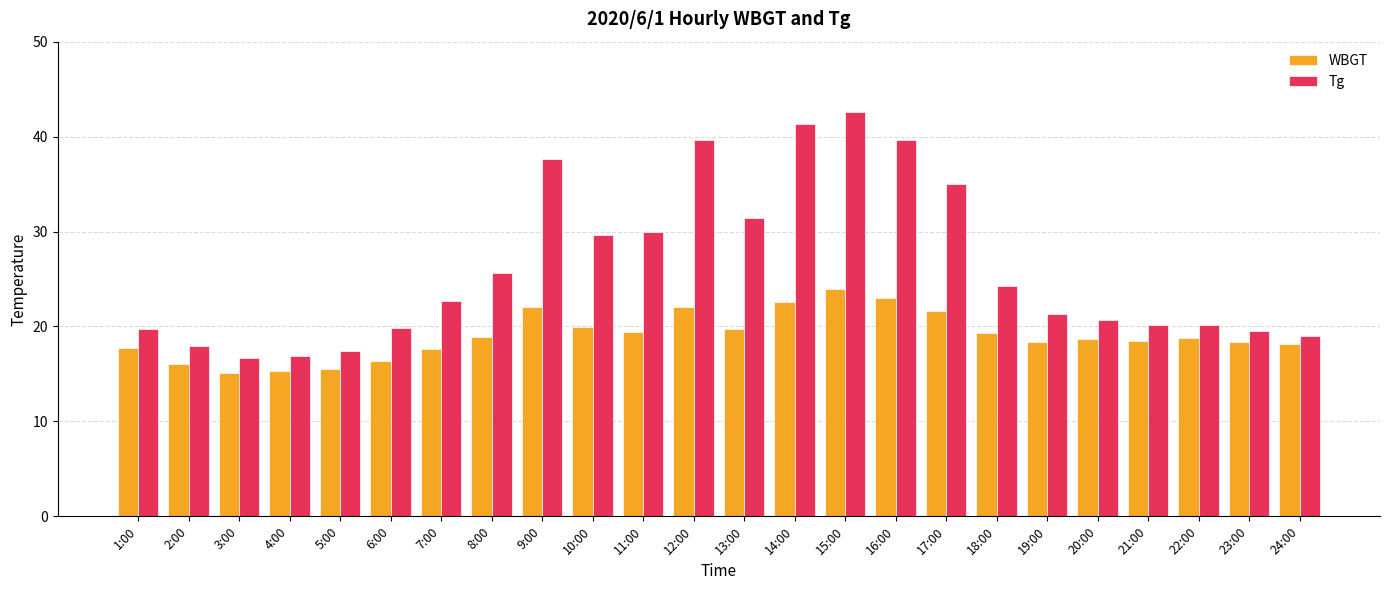

Which series has the largest total across all categories?

Tg